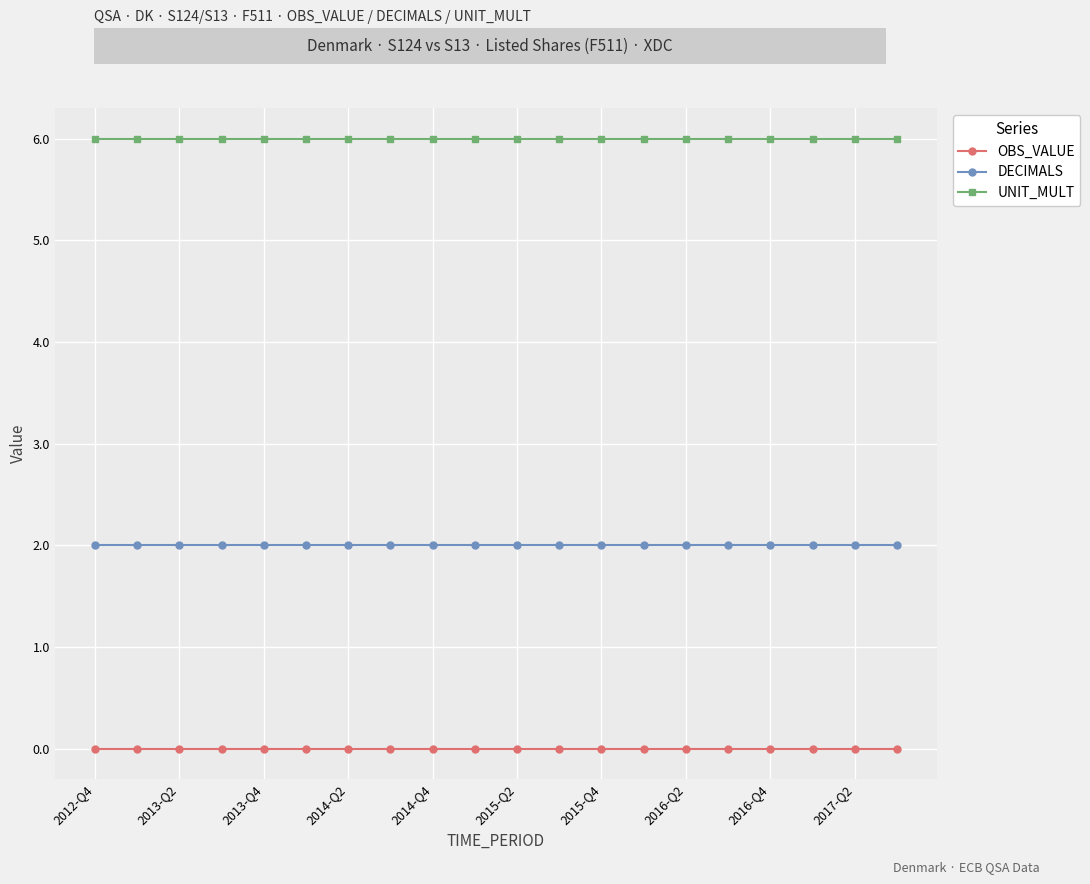

What is the value of the UNIT_MULT point at the 7th from the left?

6